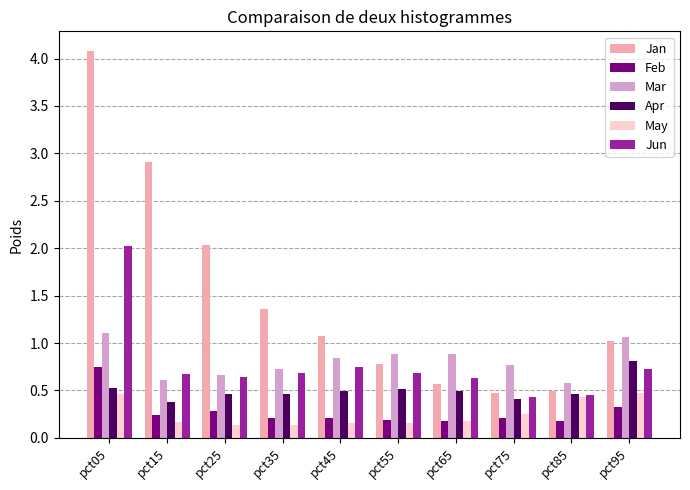

What is the smallest value displayed?

0.1